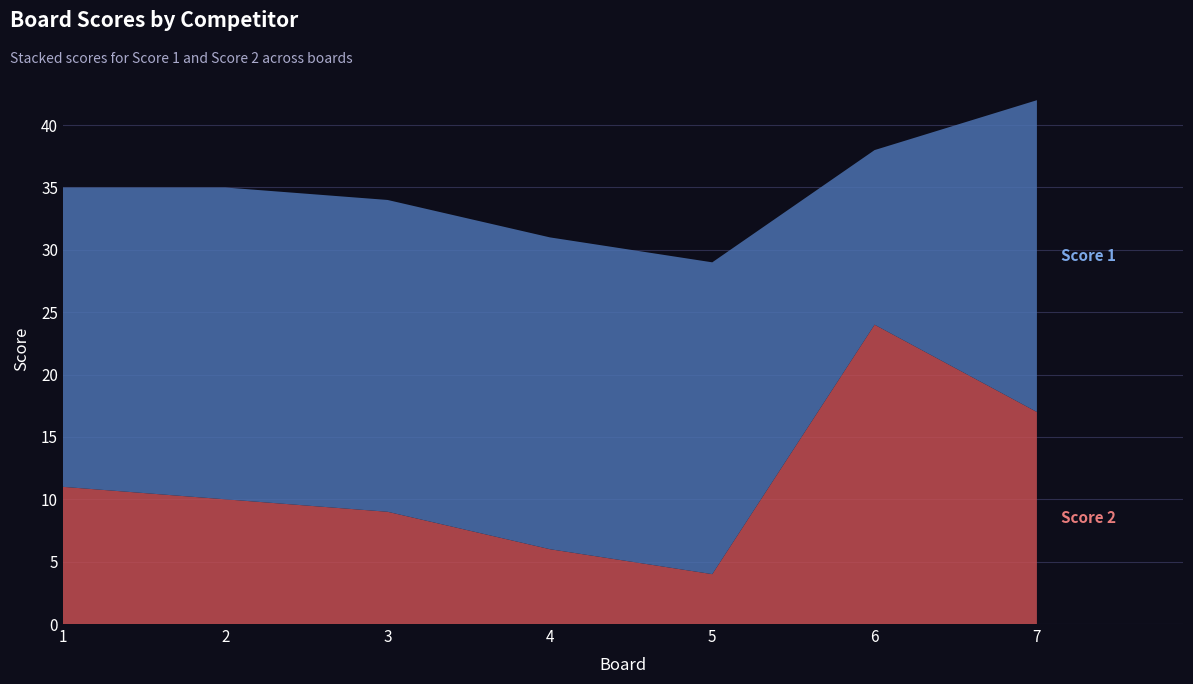

Reading left to right, what are all the values shown in this chart?

Score 1: 24	25	25	25	25	14	25
Score 2: 11	10	9	6	4	24	17